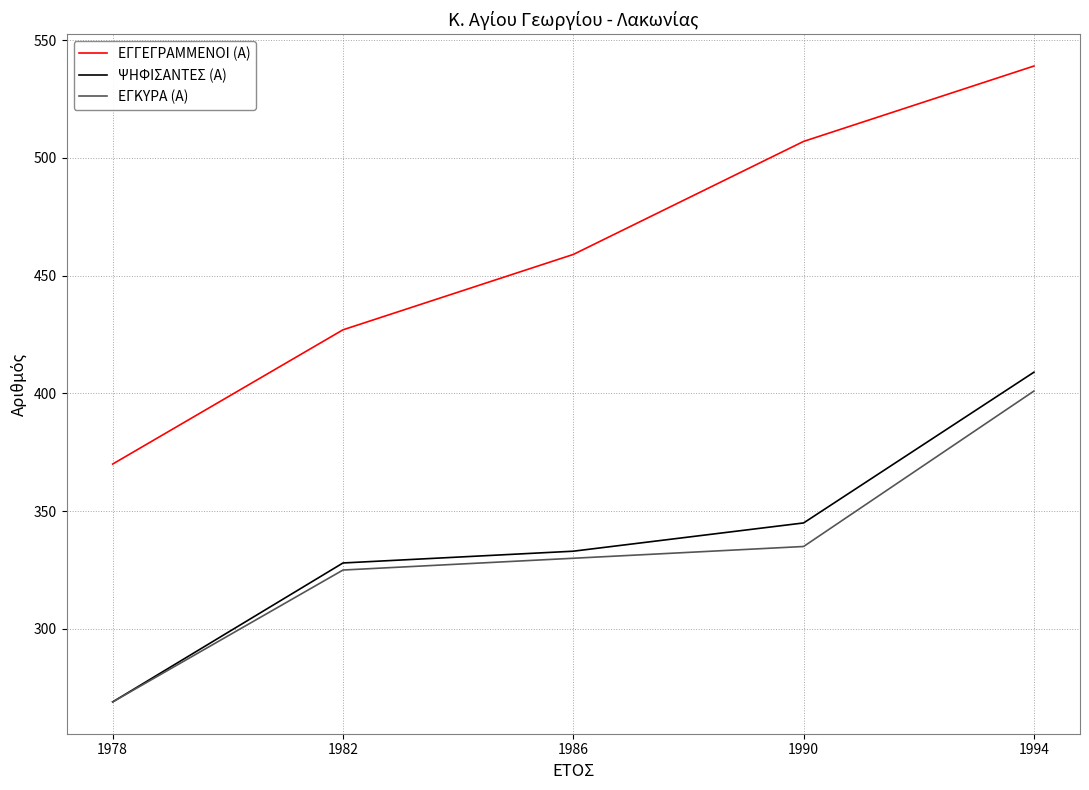

True or false: ΕΓΓΕΓΡΑΜΜΕΝΟΙ (Α) and ΨΗΦΙΣΑΝΤΕΣ (Α) intersect in this chart.

False